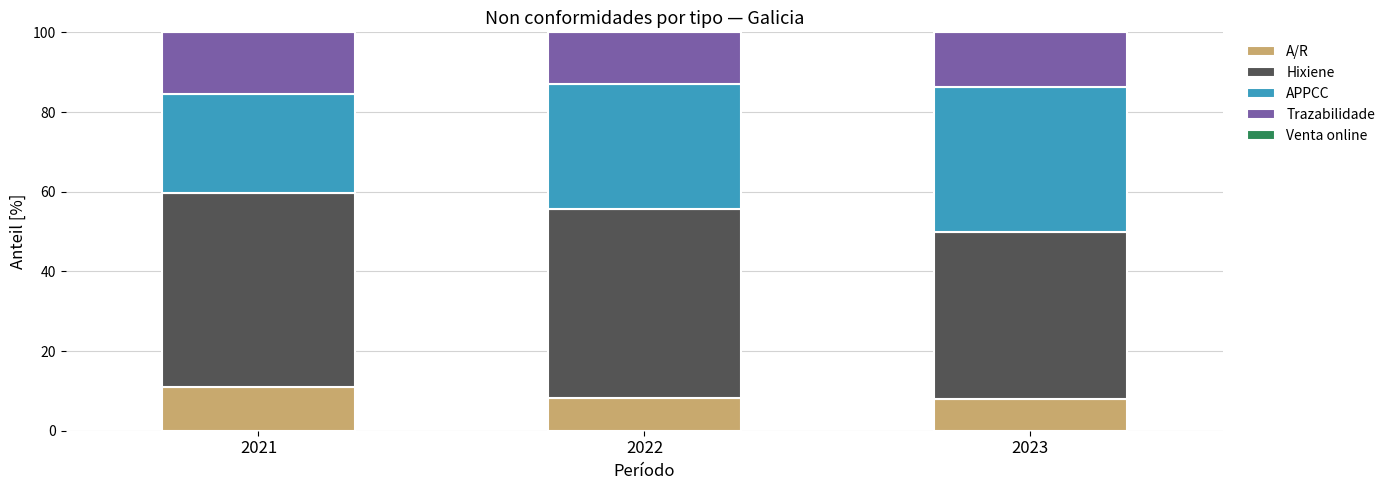

What is the sum of the A/R values at 2021 and 2023?

18.9